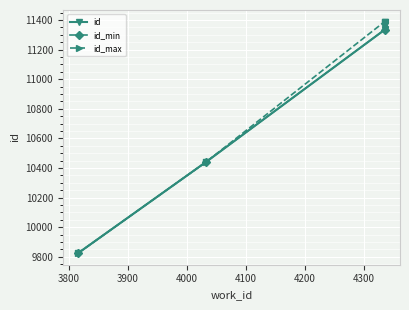

What is the value of the 9th point from the left?

11334